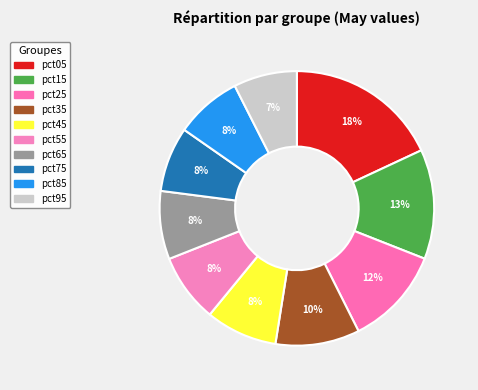

How much of the chart is everything except pct95?

92.5%